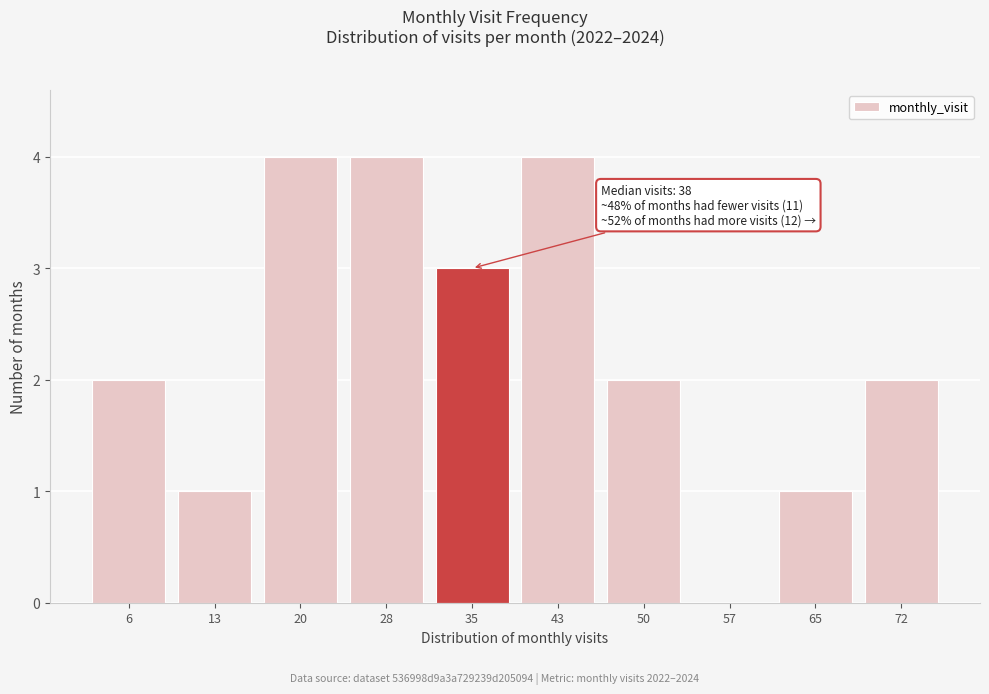

Reading right to left, extract all data points from this chart.

72=2	65=1	57=0	50=2	43=4	35=3	28=4	20=4	13=1	6=2